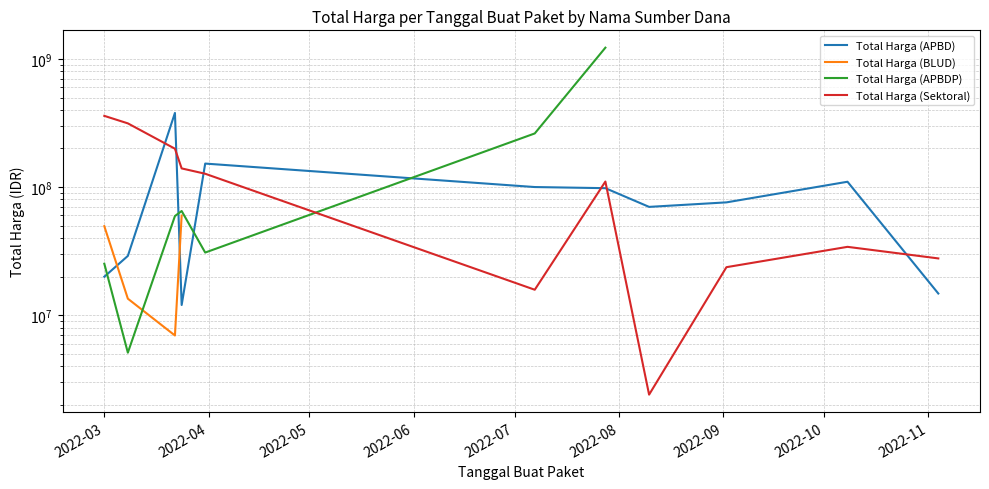

What is the approximate value of Total Harga (BLUD) at 2022-03?

49478000.0